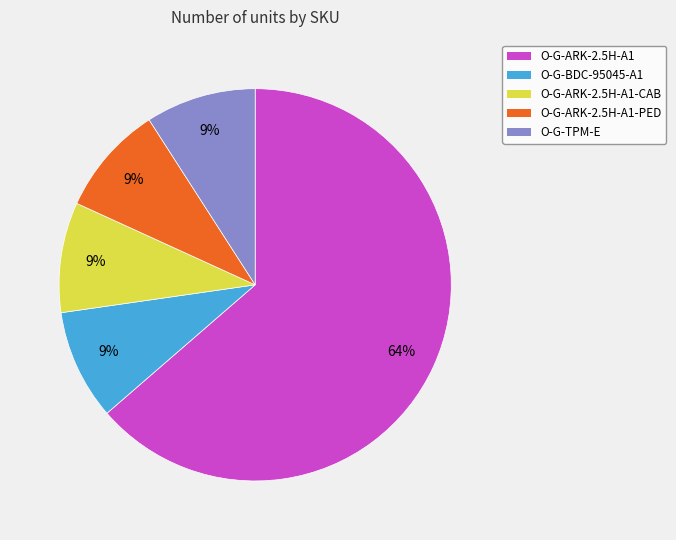

Is it true that O-G-BDC-95045-A1 is 1% of the pie?

False